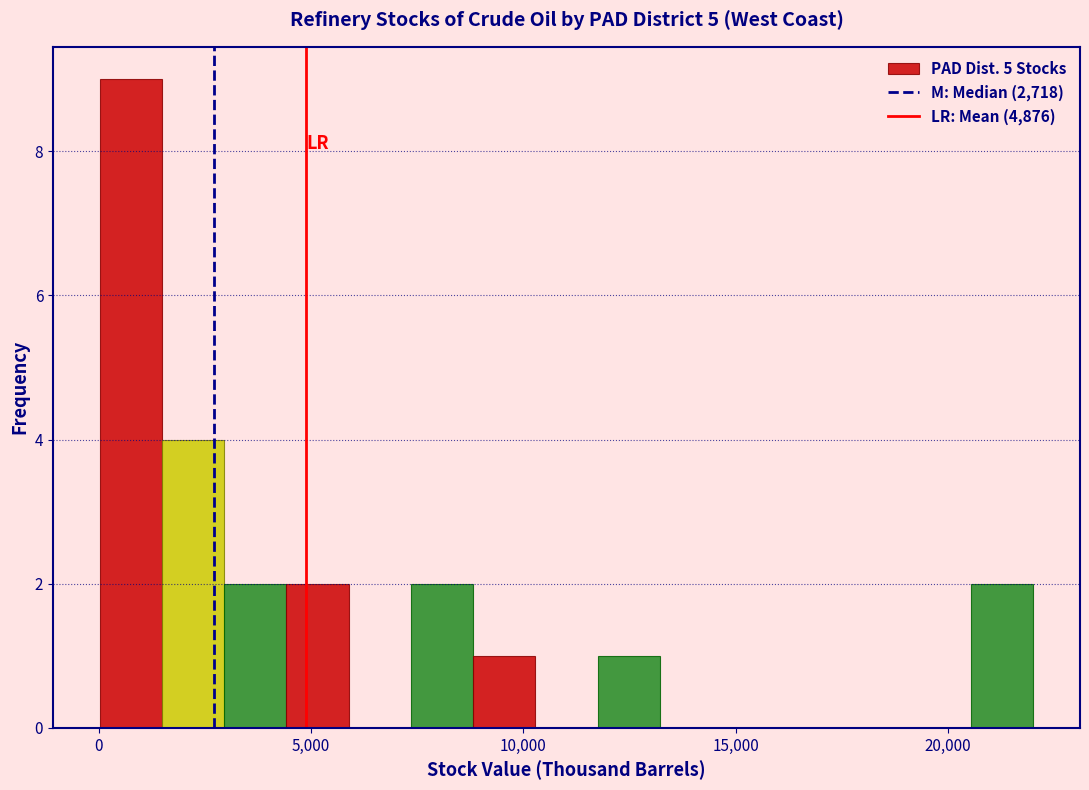

Around what value on the x-axis is the tallest bar? Give the approximate position of its centre, as read against the axis.

500